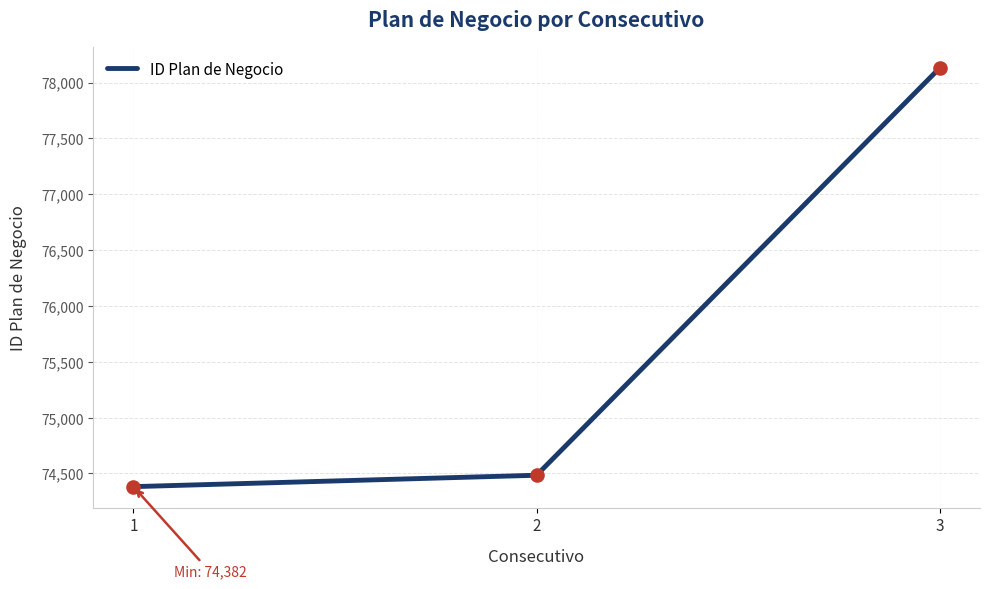

Which has a higher value, 1 or 2?

2